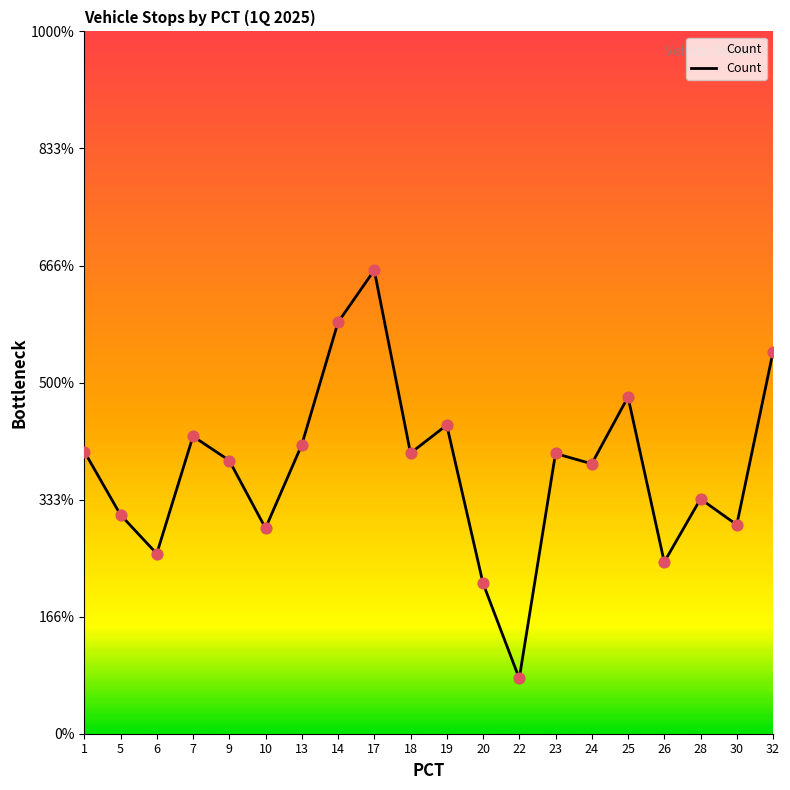

Approximately how many times larger is the value at 18 compared to 5?

1.3